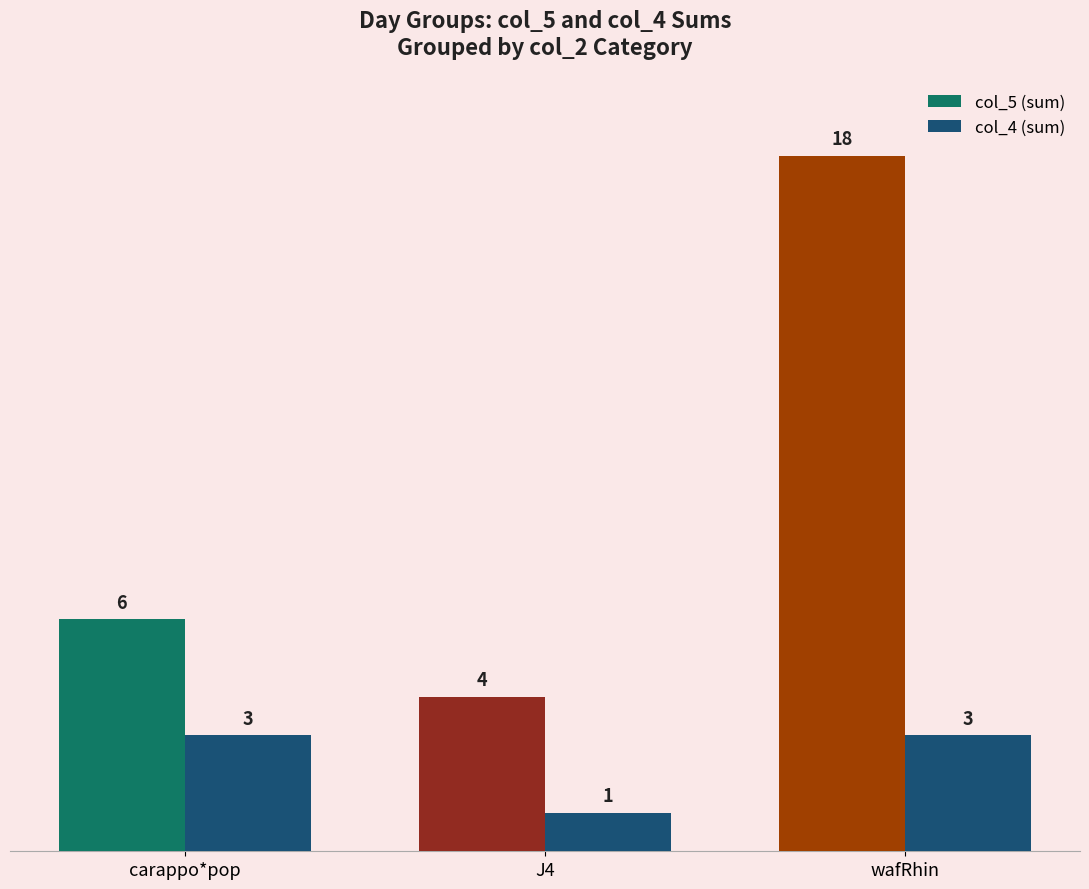

What is the average value of the col_4 (sum) series?

2